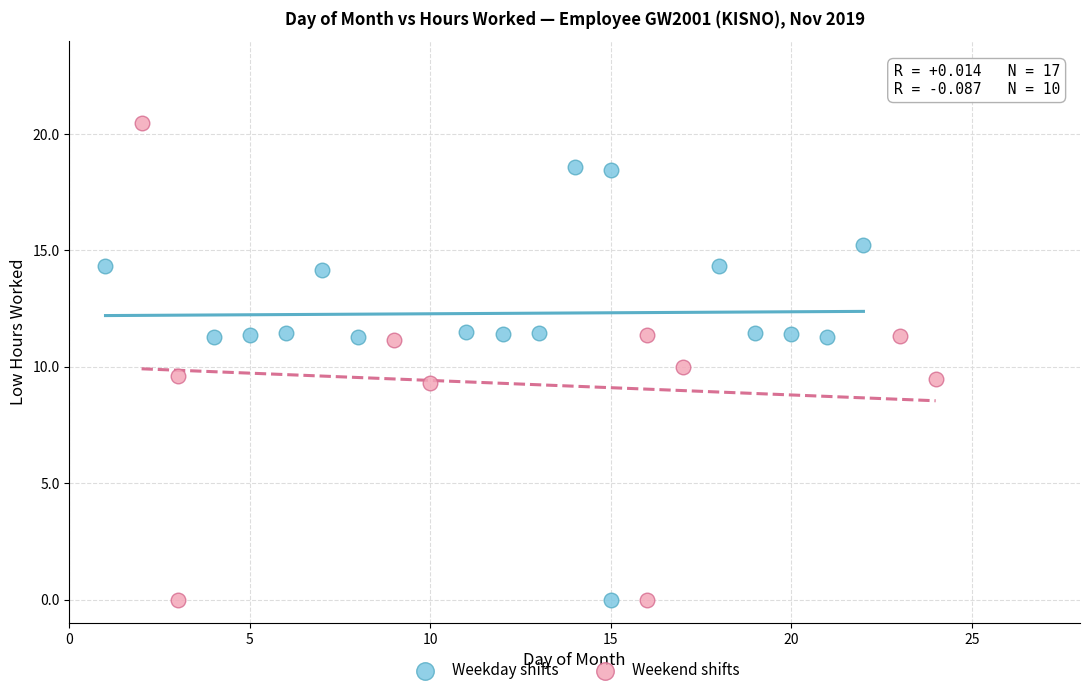

Which series reaches the maximum Y coordinate?

Weekend shifts